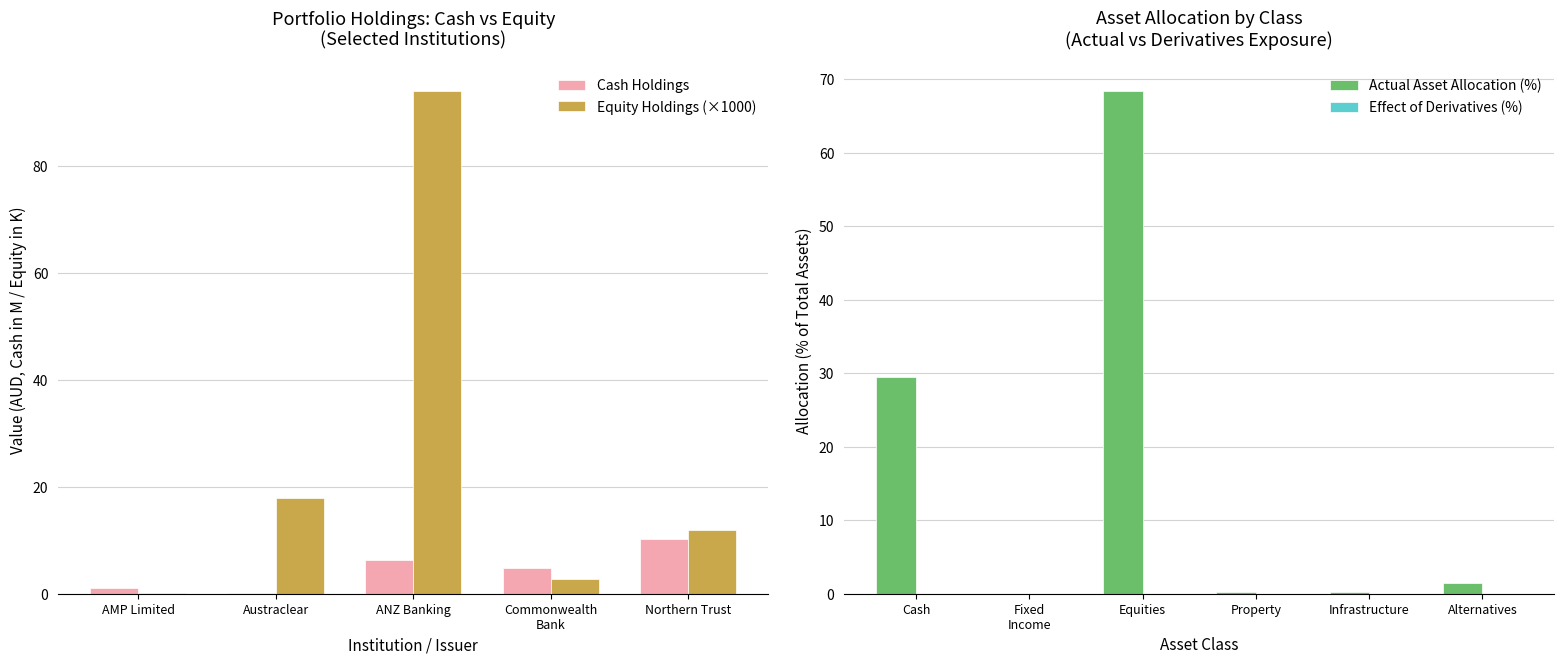

Which series has the largest total across all categories?

Equity (sample)